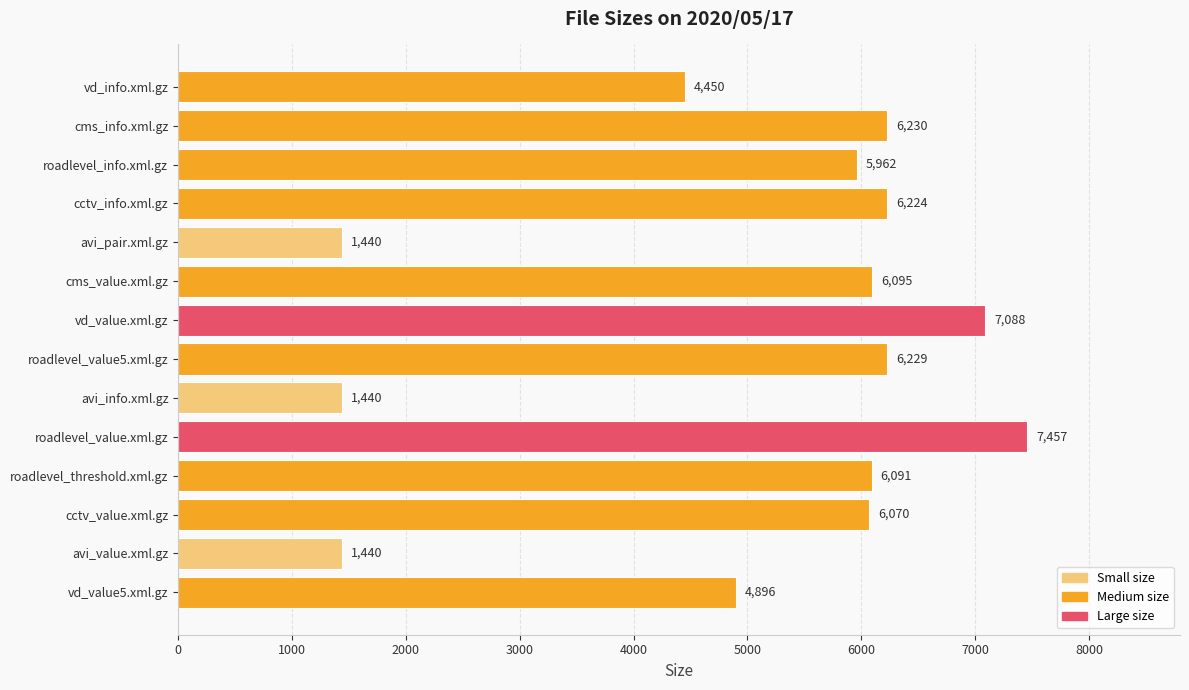

What is the ratio of the value at cms_info.xml.gz to the value at roadlevel_value.xml.gz?

0.8